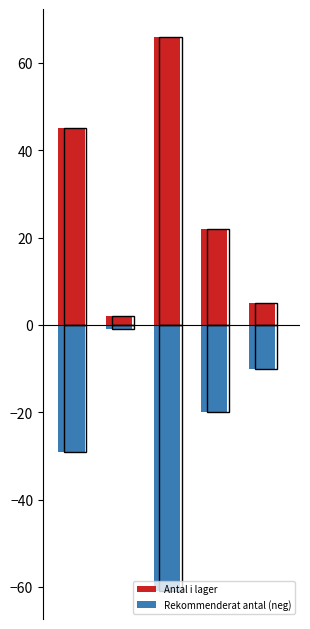

Which category has the lowest value in the Antal i lager series?

1